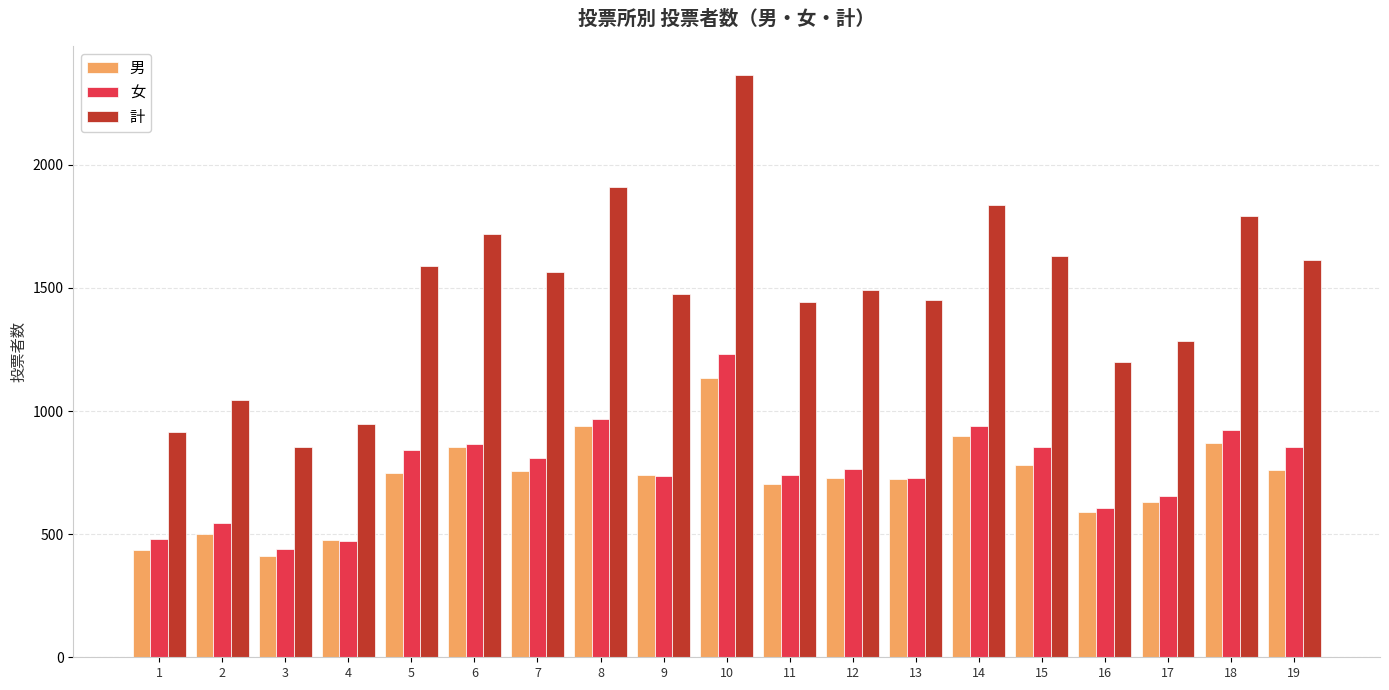

Which series changed the most between 10 and 12?

計